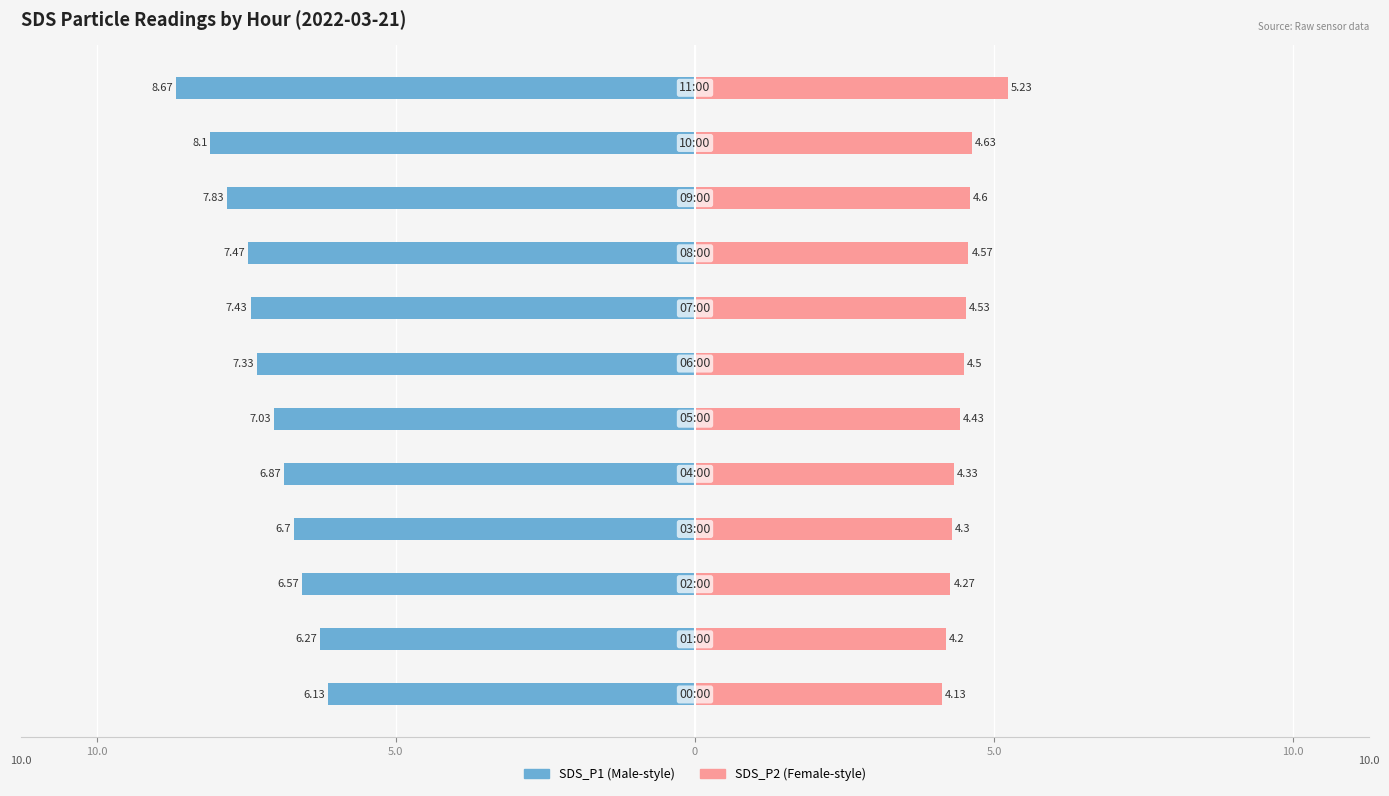

How many groups of bars are there?

12